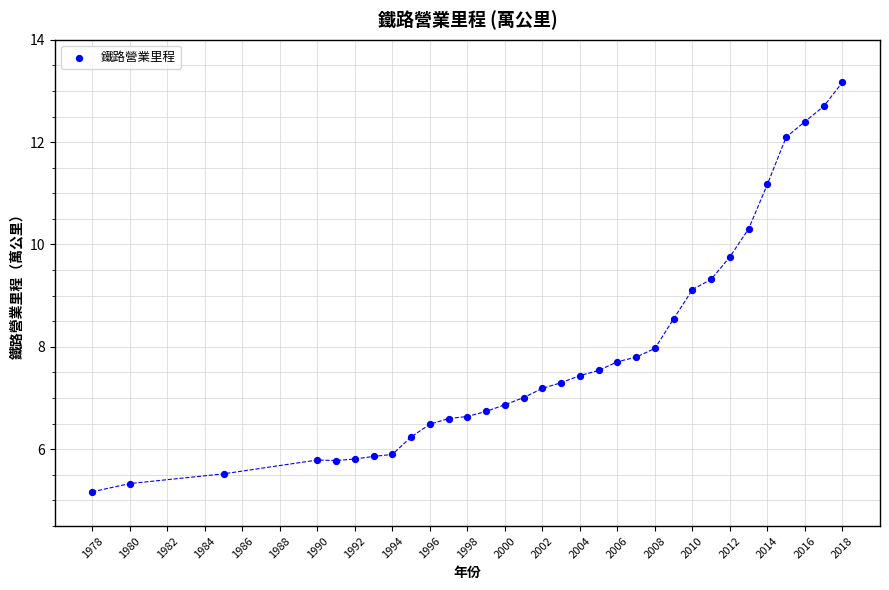

What is the range of Y values (max minus min)?

8.0